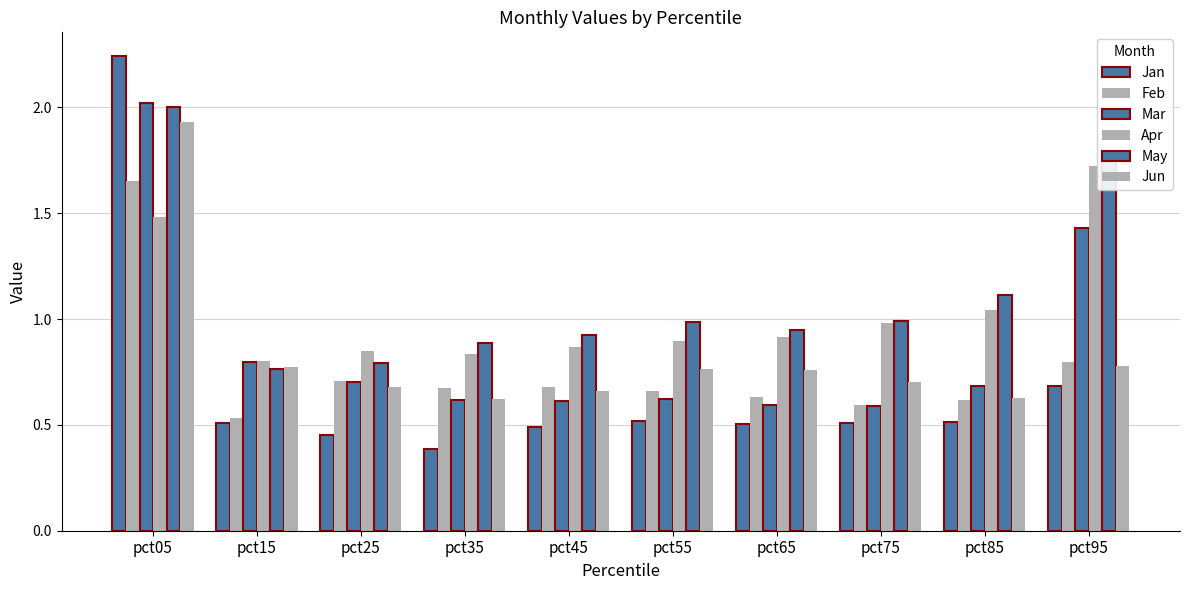

Reading right to left, list all the values displayed in this chart.

Jan: pct95=0.7	pct85=0.5	pct75=0.5	pct65=0.5	pct55=0.5	pct45=0.5	pct35=0.4	pct25=0.5	pct15=0.5	pct05=2.2
Feb: pct95=0.8	pct85=0.6	pct75=0.6	pct65=0.6	pct55=0.7	pct45=0.7	pct35=0.7	pct25=0.7	pct15=0.5	pct05=1.7
Mar: pct95=1.4	pct85=0.7	pct75=0.6	pct65=0.6	pct55=0.6	pct45=0.6	pct35=0.6	pct25=0.7	pct15=0.8	pct05=2.0
Apr: pct95=1.7	pct85=1.0	pct75=1.0	pct65=0.9	pct55=0.9	pct45=0.9	pct35=0.8	pct25=0.8	pct15=0.8	pct05=1.5
May: pct95=1.8	pct85=1.1	pct75=1.0	pct65=0.9	pct55=1.0	pct45=0.9	pct35=0.9	pct25=0.8	pct15=0.8	pct05=2.0
Jun: pct95=0.8	pct85=0.6	pct75=0.7	pct65=0.8	pct55=0.8	pct45=0.7	pct35=0.6	pct25=0.7	pct15=0.8	pct05=1.9